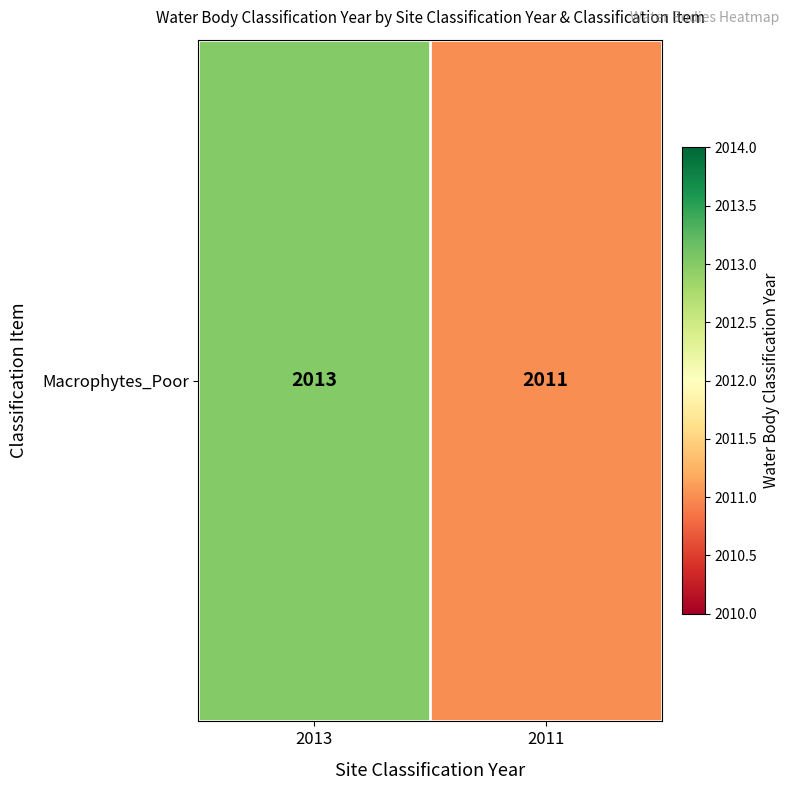

List the labels in order of value, smallest first.

2011, 2013